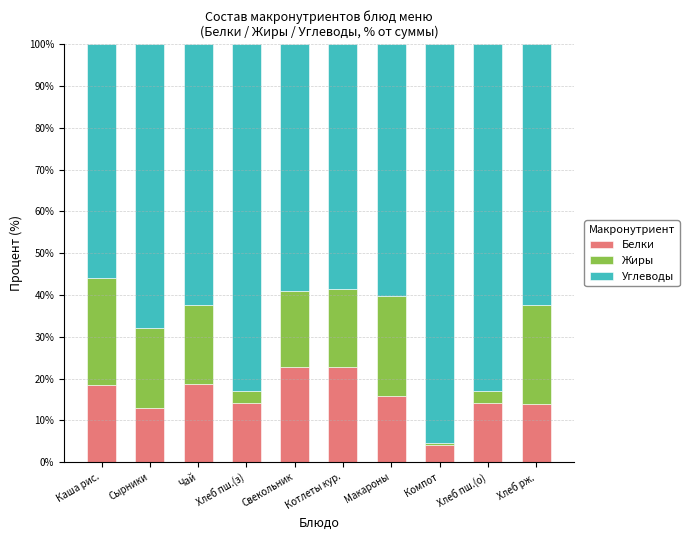

At which label does Белки reach its minimum?

Компот